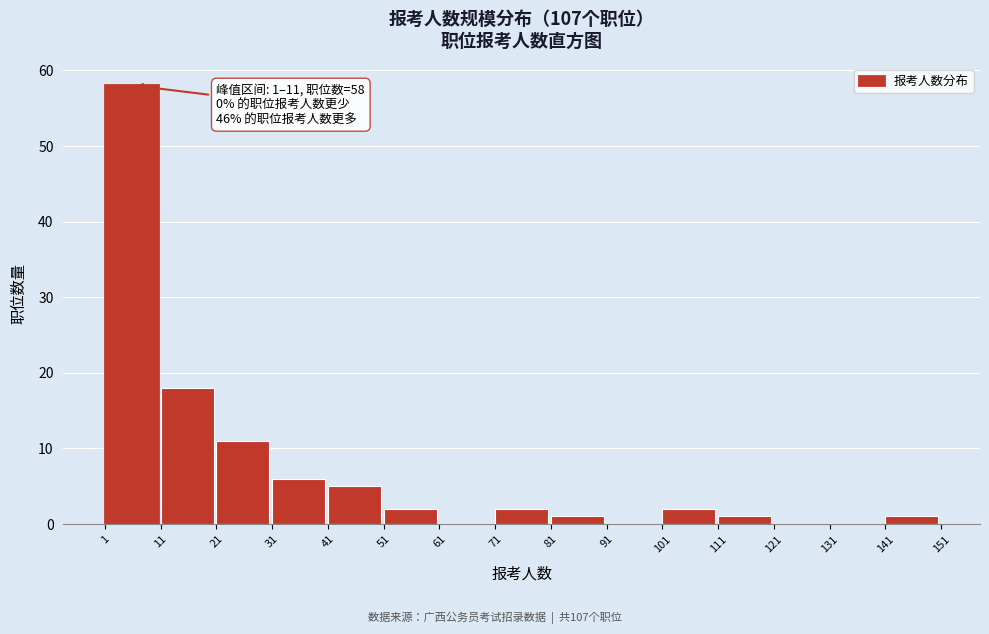

Which range on the x-axis has the tallest bar?

1 to 11